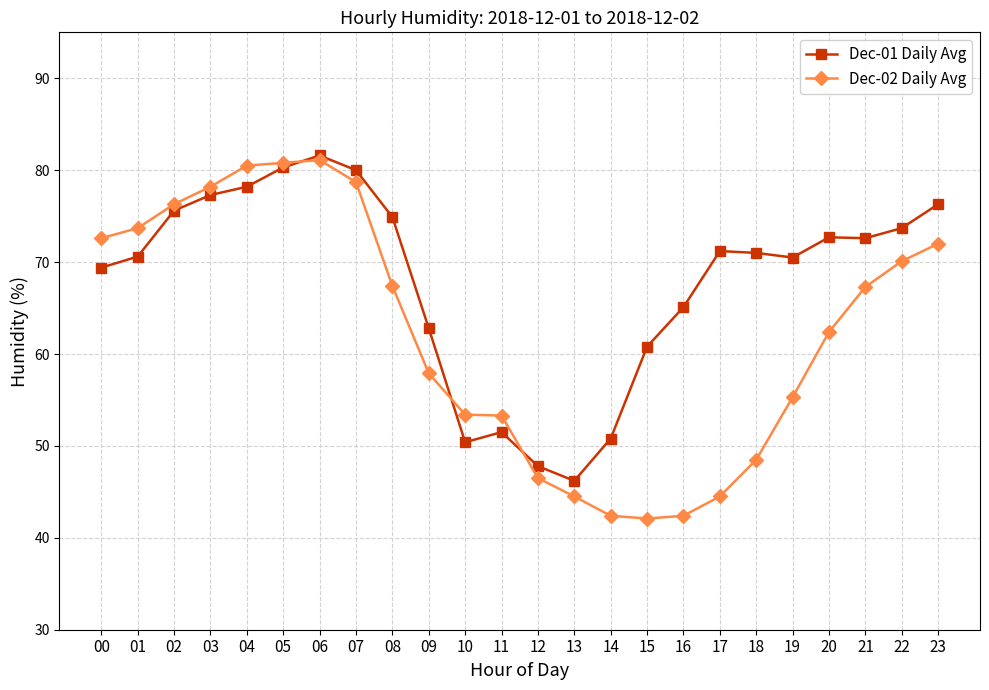

The Dec-02 Daily Avg series shows 81.1 at 06. True or false?

True